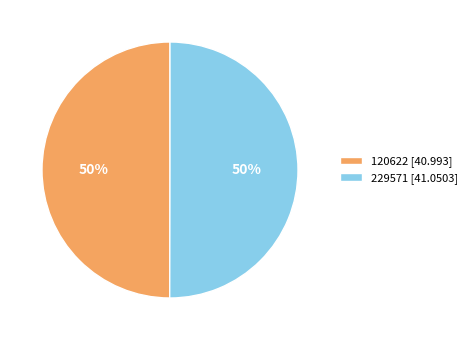

Do 120622 and 229571 together represent more than half of the pie?

Yes